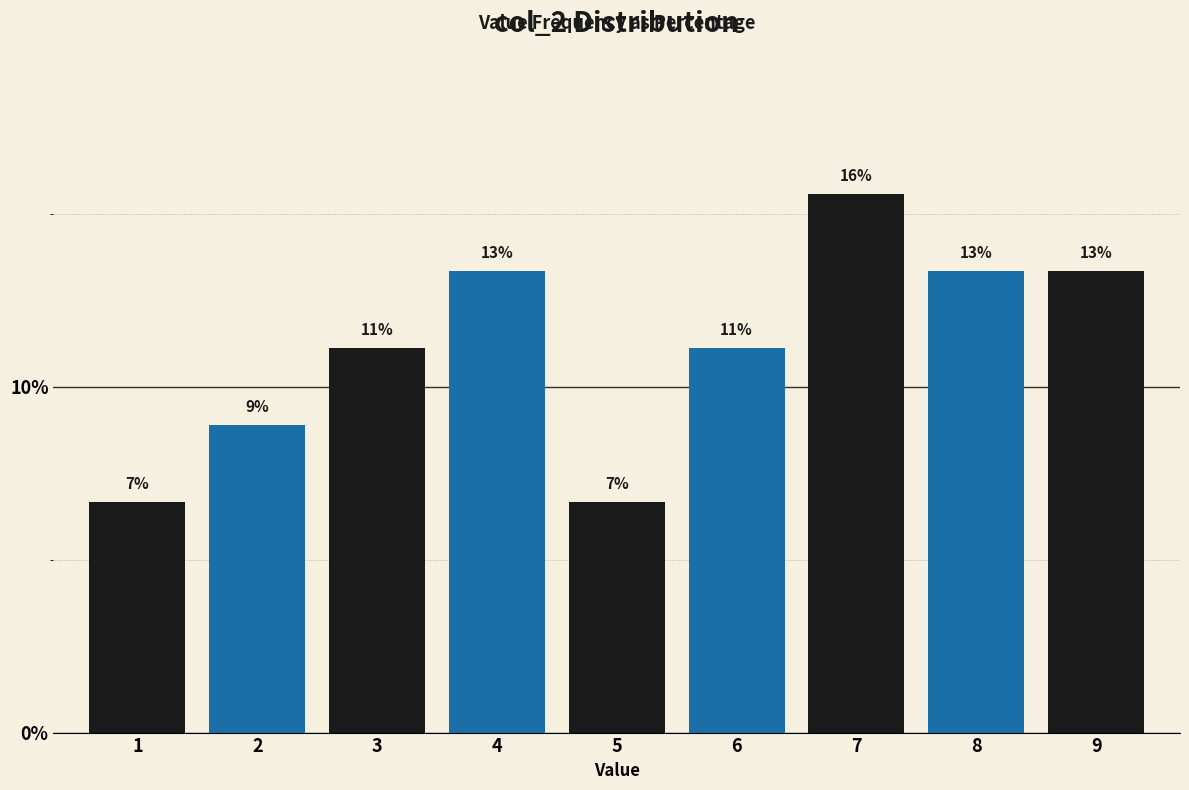

How many bars are there in total?

9